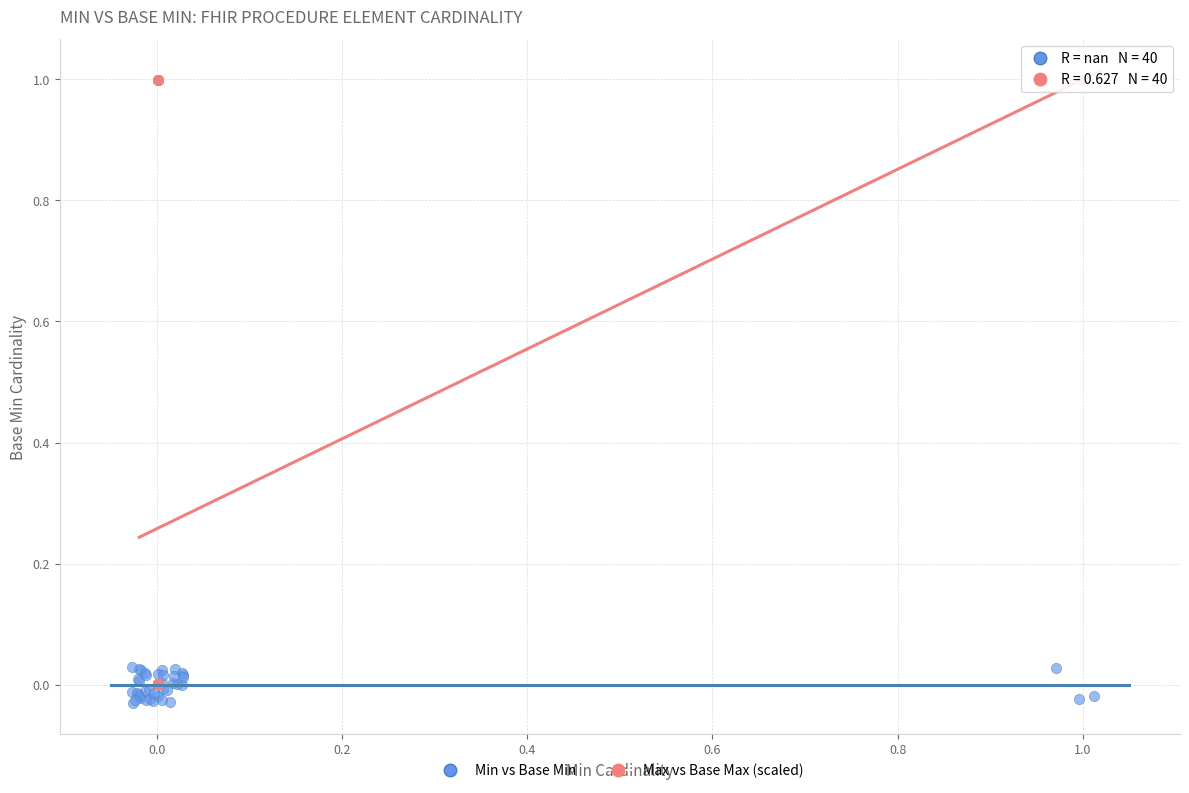

Which series has the widest spread of Y values?

Max vs Base Max (scaled)